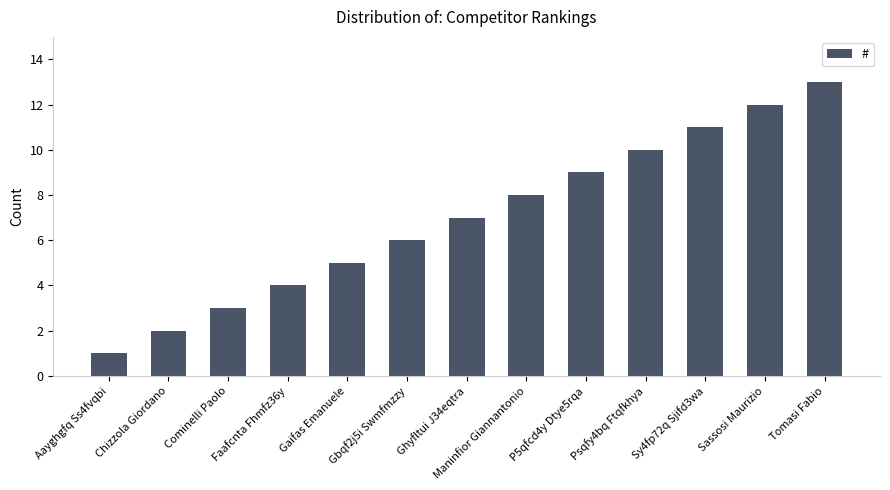

What is the difference between the maximum and second lowest values?

11